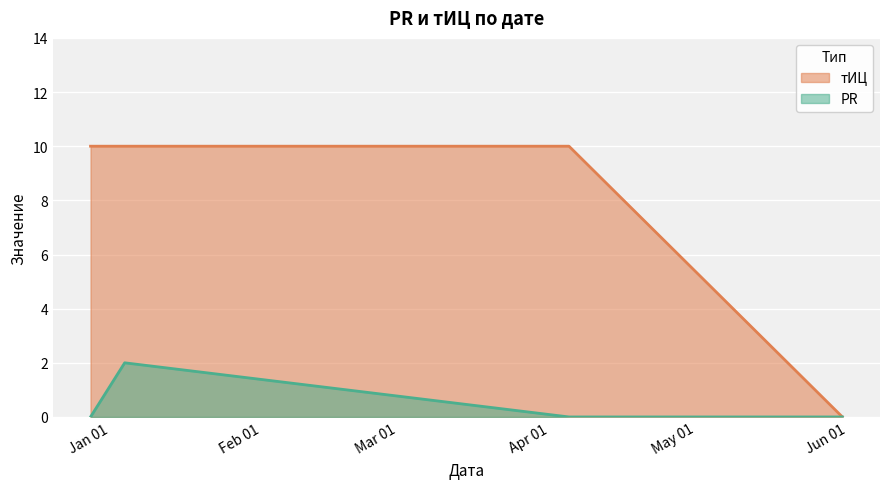

Which series has the largest total across all categories?

тИЦ